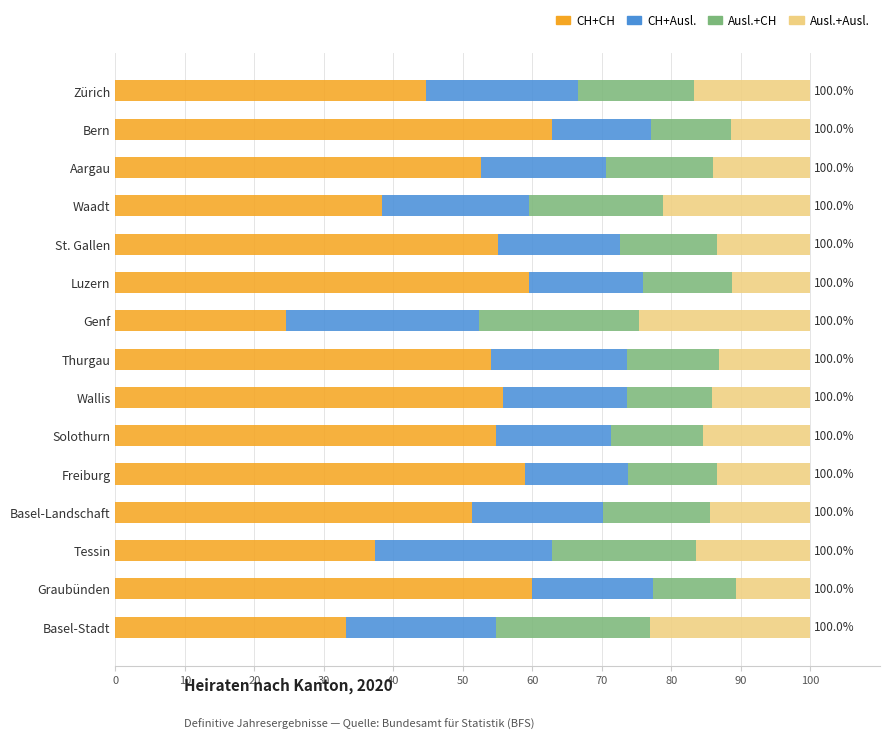

What is the total value across all series at Graubünden?

100.0